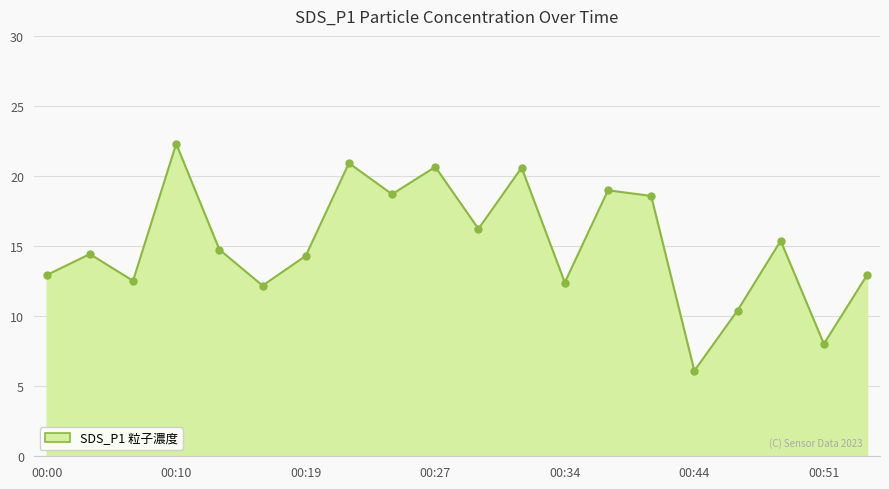

Does the chart have visible grid lines?

Yes